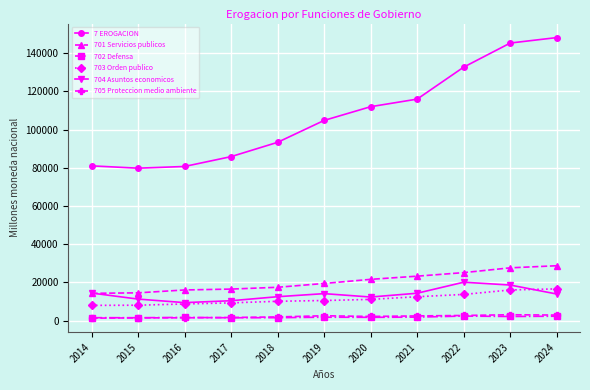

Is the value of 705 Proteccion medio ambiente at 2015 greater than the value of 701 Servicios publicos at 2016?

No